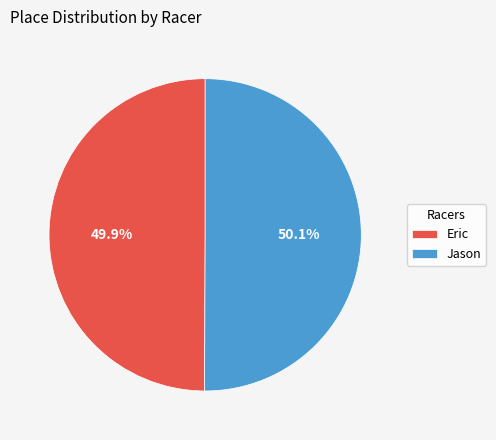

Does any single category account for the majority?

Yes